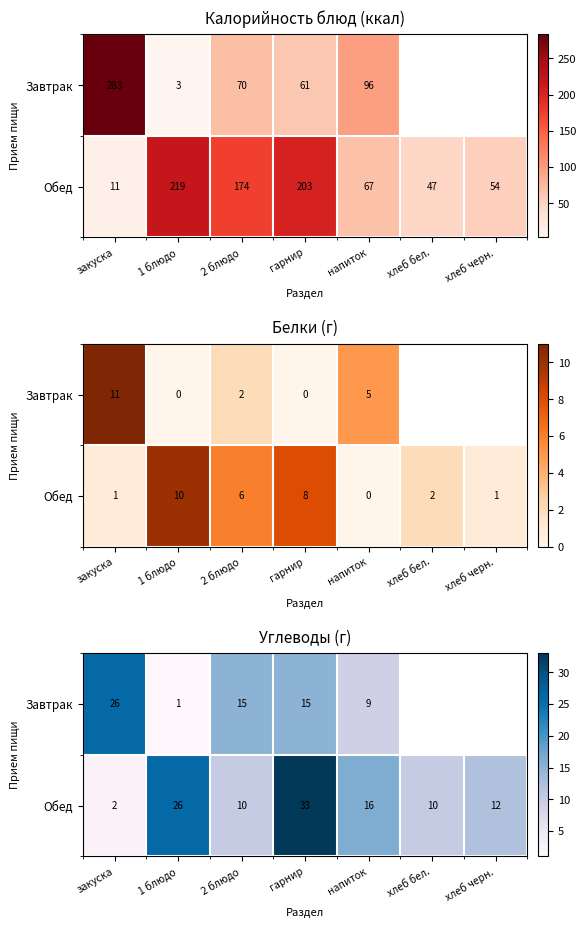

The value of Завтрак at закуска is 7.1. True or false?

False